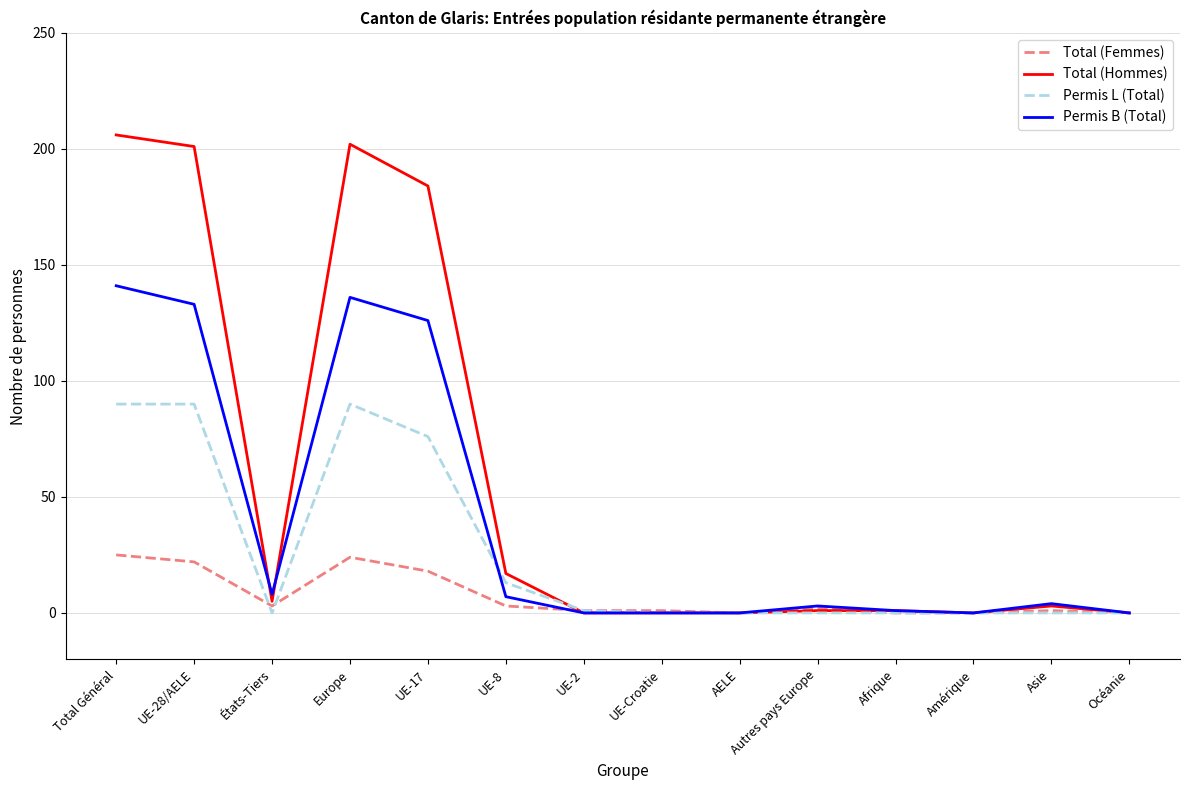

True or false: Total (Femmes) has a value of 25 at Total Général.

True